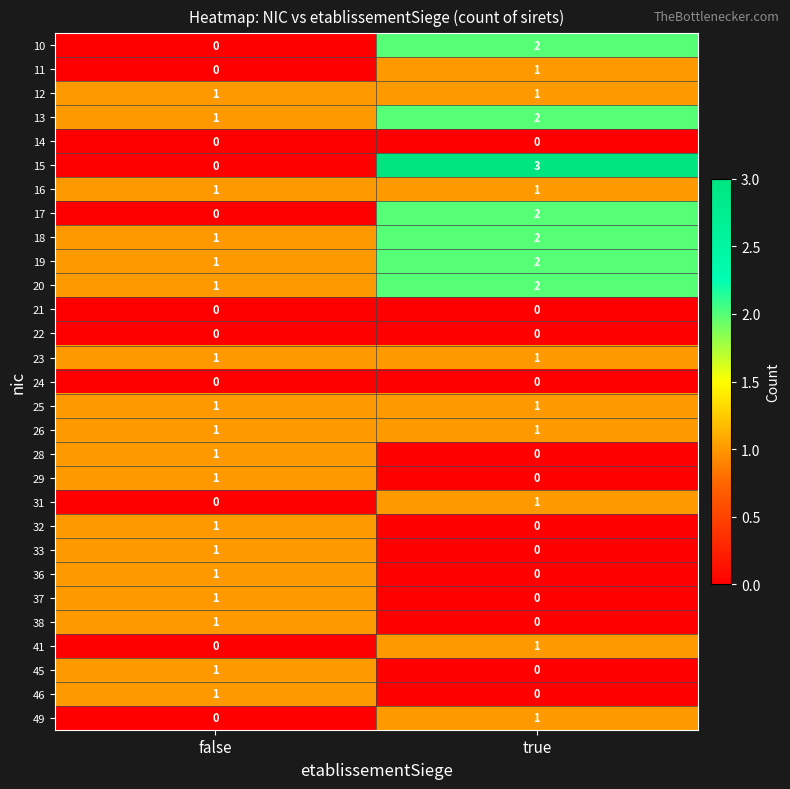

At which label is 18 closest to 1?

false